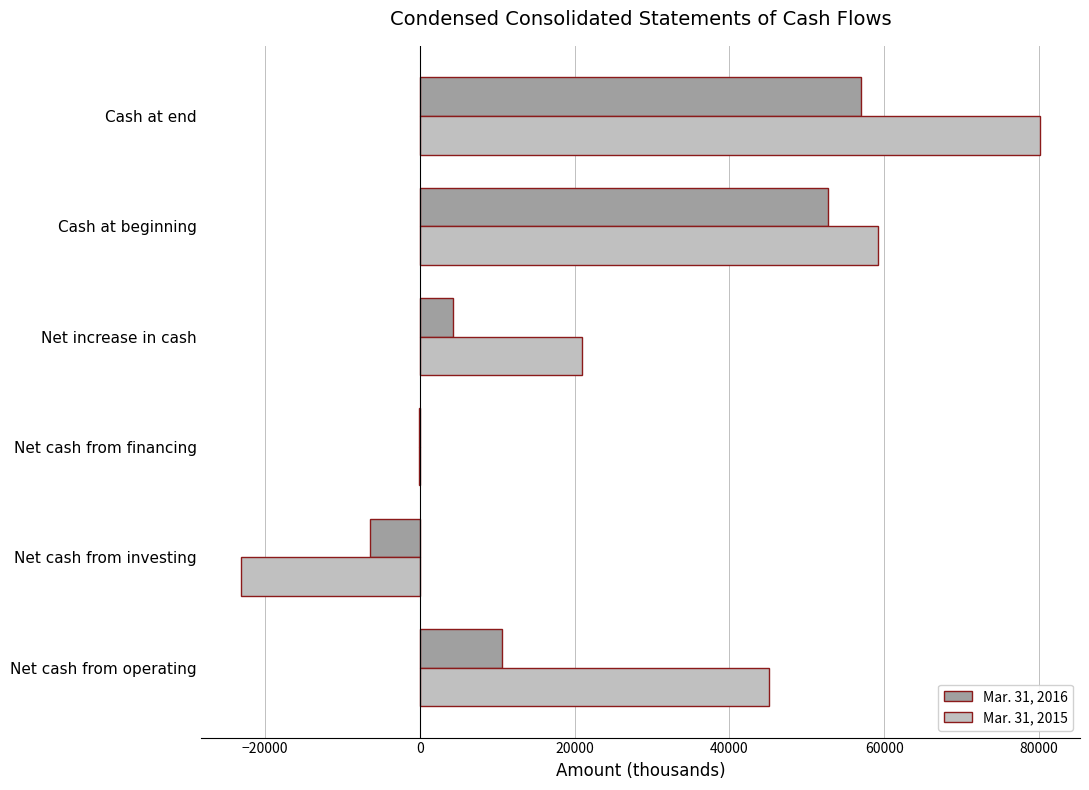

Is it true that Mar. 31, 2016 equals 57035 at Cash at end?

True